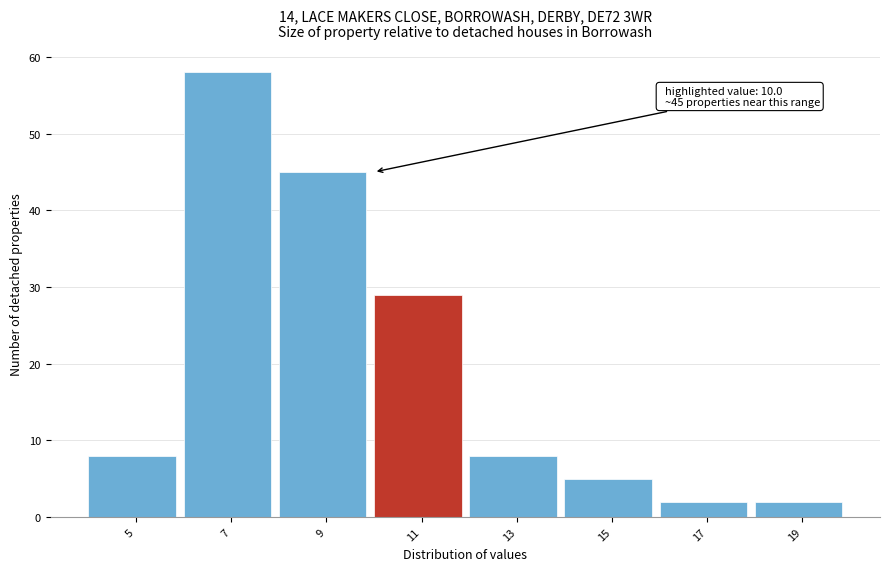

Which range on the x-axis has the tallest bar?

6 to 8